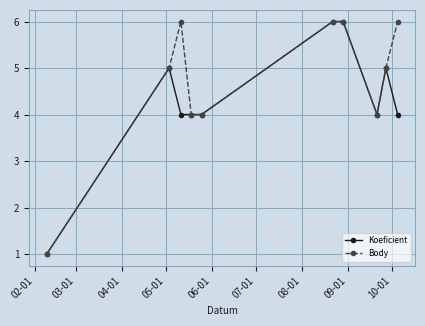

How many series are shown in this chart?

2